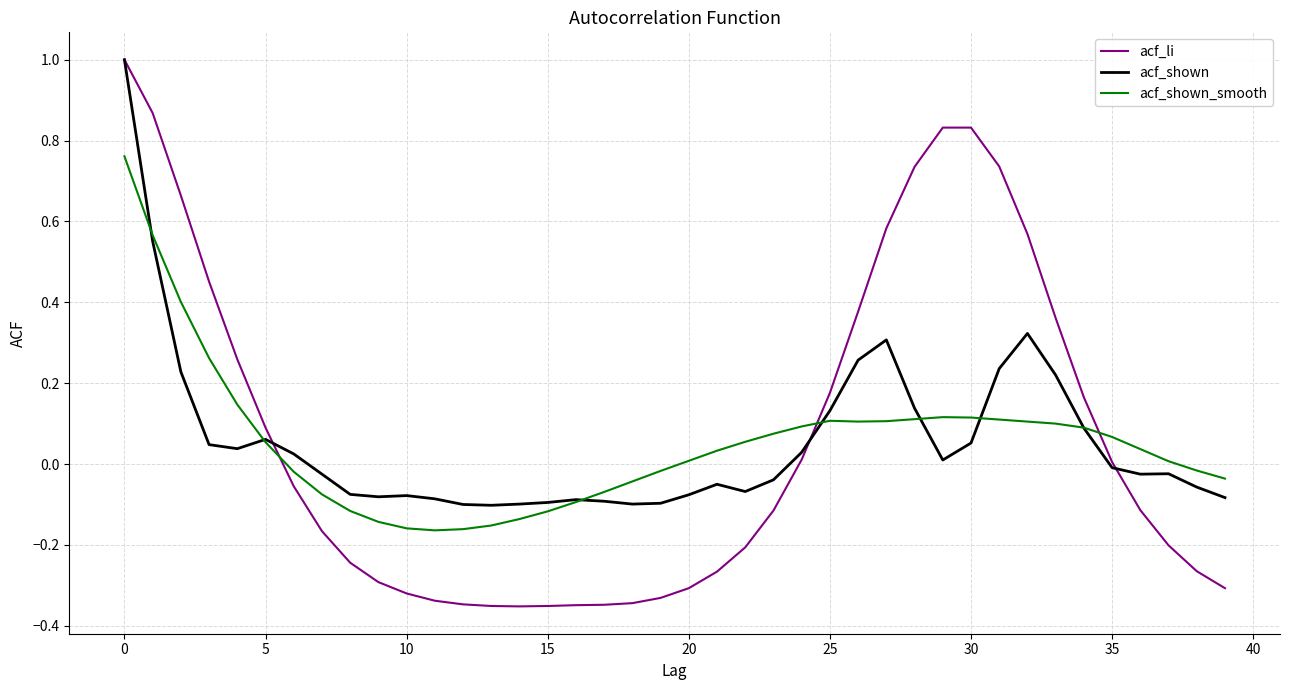

Which series has the widest spread of values?

acf_li